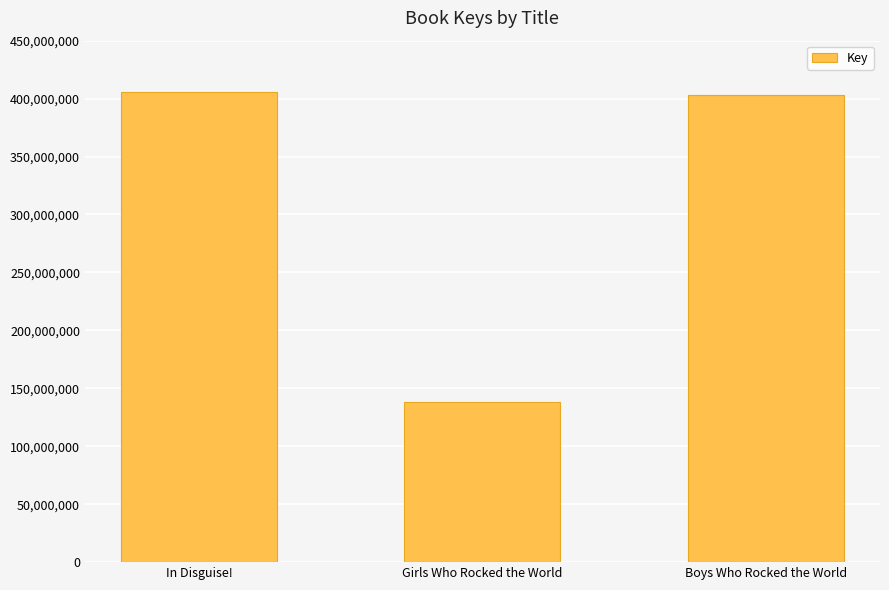

What is the value of the 1st bar from the left?

405411990